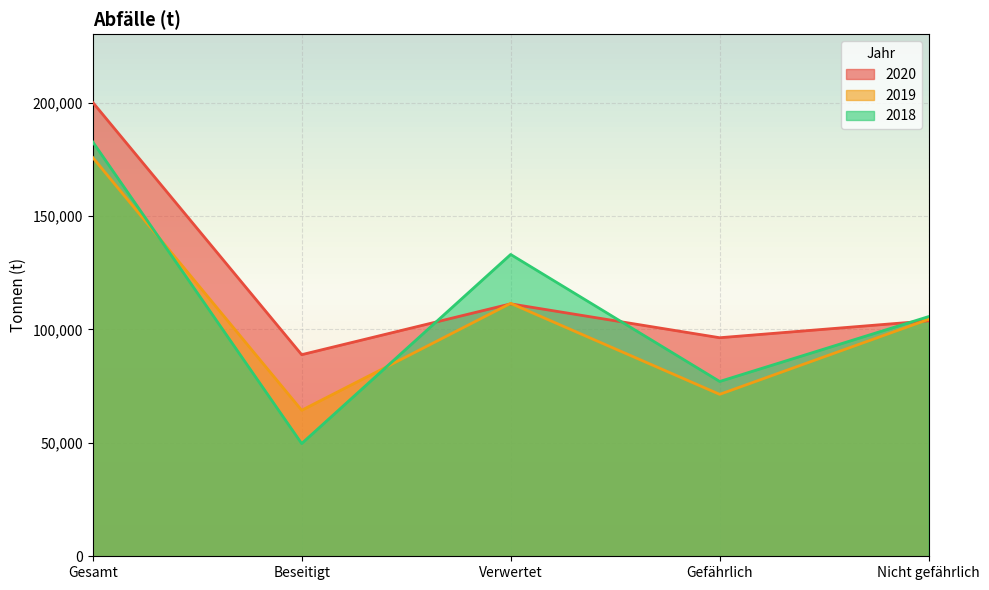

What is the minimum value for 2019?

64370